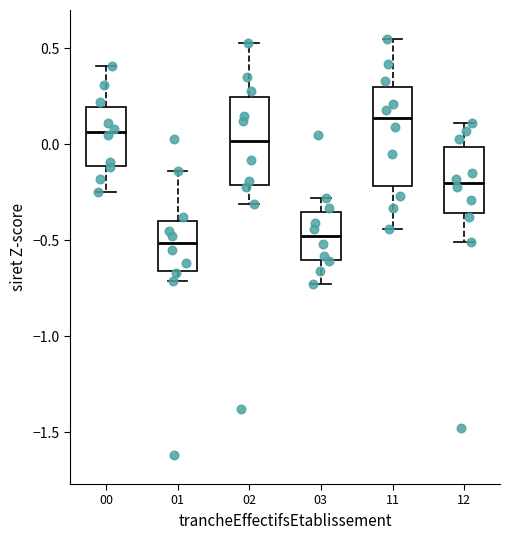

Reading left to right, read every box against the y-axis: the position of its median line, the range the box covers, and the ends of its whiskers. The values are not printed on the chart, so give them approximately, as read against the axis.

00: median 0.05, box -0.10 to 0.20, whiskers -0.25 to 0.40
01: median -0.50, box -0.65 to -0.40, whiskers -0.70 to -0.15
02: median 0.00, box -0.20 to 0.25, whiskers -0.30 to 0.55
03: median -0.50, box -0.60 to -0.35, whiskers -0.75 to -0.30
11: median 0.15, box -0.20 to 0.30, whiskers -0.45 to 0.55
12: median -0.20, box -0.35 to 0.00, whiskers -0.50 to 0.10